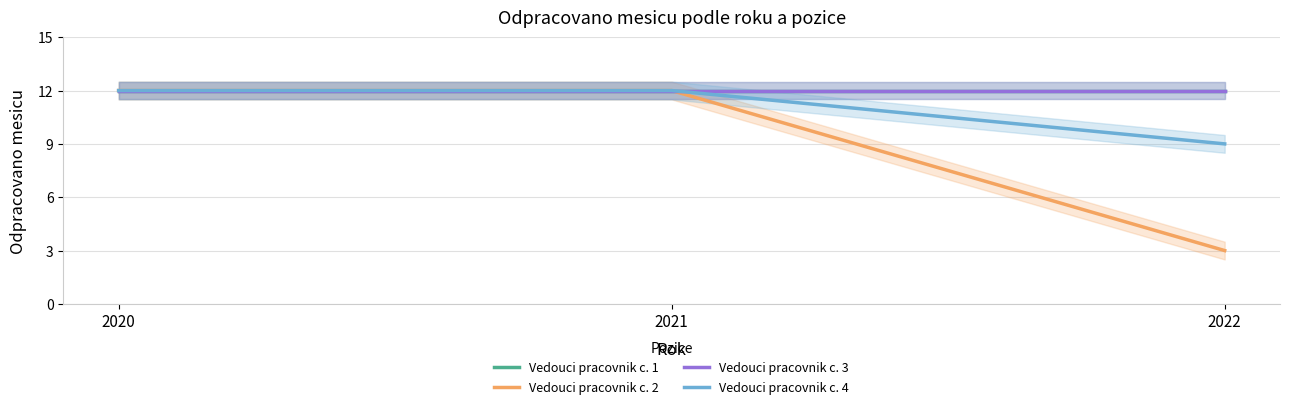

Reading right to left, transcribe all the data shown in this chart.

Vedouci pracovnik c. 1: 12	12	12
Vedouci pracovnik c. 2: 3	12	12
Vedouci pracovnik c. 3: 12	12	12
Vedouci pracovnik c. 4: 9	12	12